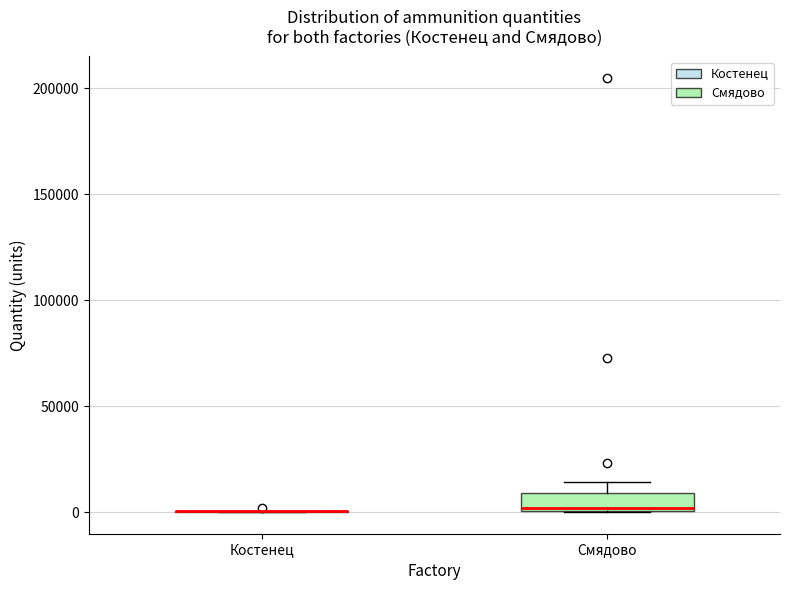

Reading left to right, read every box against the y-axis: the position of its median line, the range the box covers, and the ends of its whiskers. The values are not printed on the chart, so give them approximately, as read against the axis.

Костенец: box collapsed to a line at 0, whiskers 0 to 0
Смядово: median 0, box 0 to 10000, whiskers 0 to 15000